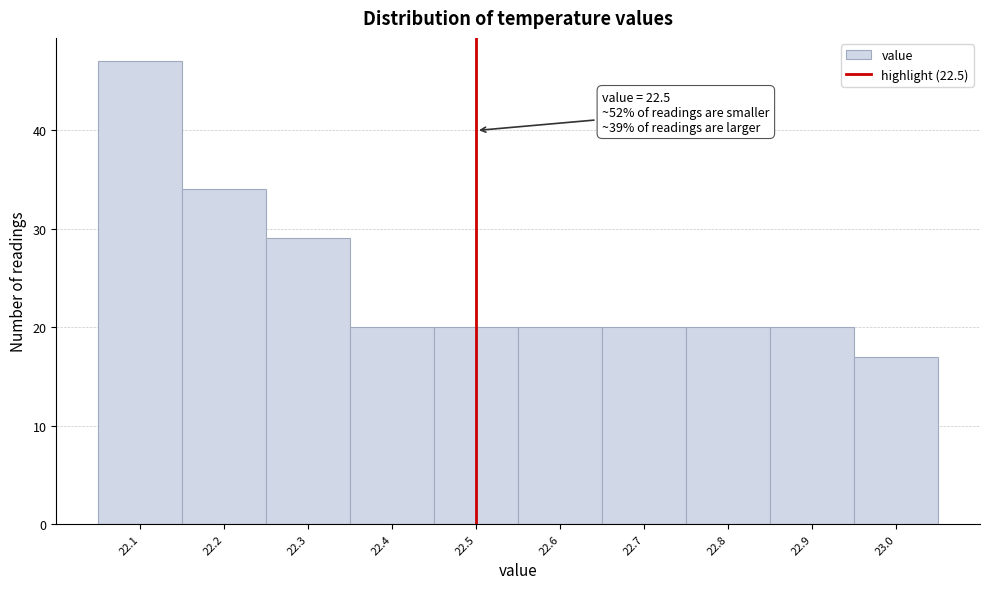

Over which range of the x-axis is the bar tallest?

22.05 to 22.15